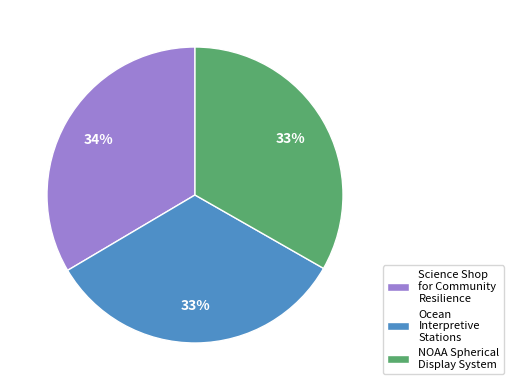

True or false: Ocean Interpretive Stations accounts for 47% of the total.

False